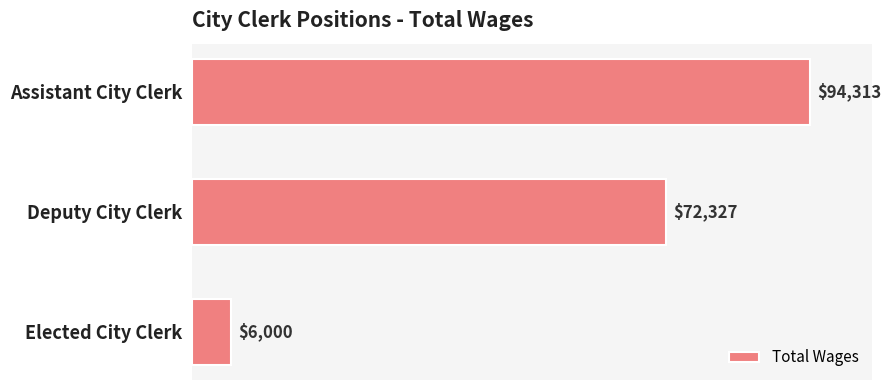

What is the ratio of the value at Assistant City Clerk to the value at Elected City Clerk?

15.7